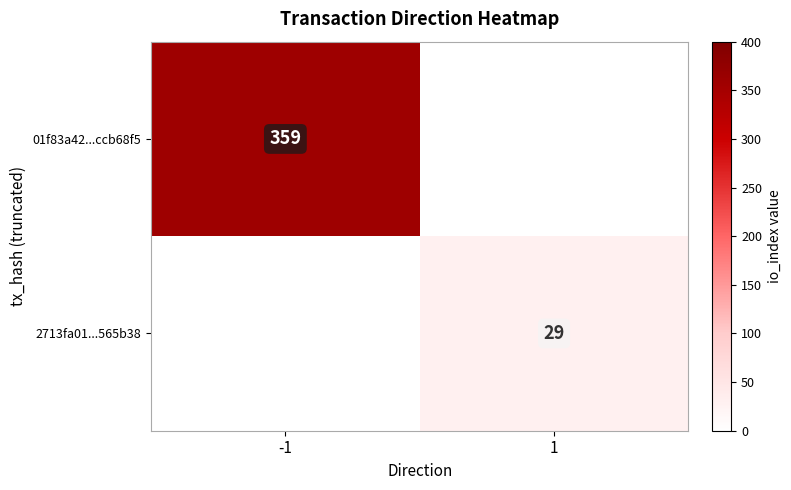

Is it true that 01f83a42...ccb68f5 equals 101 at -1?

False